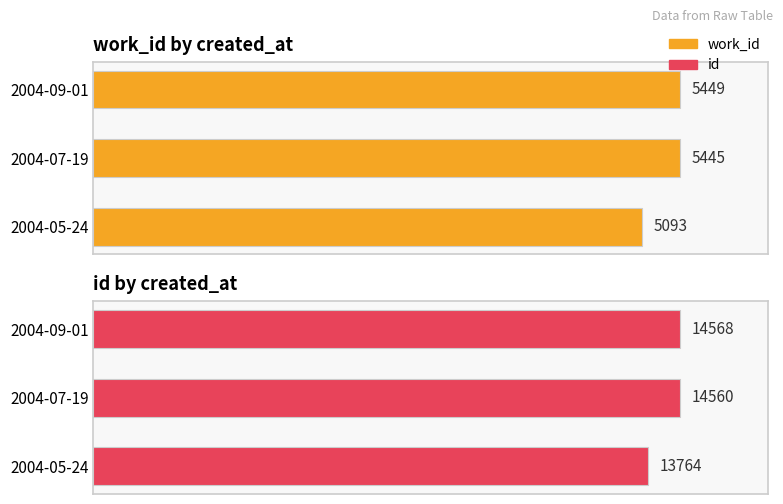

How many categories are shown in the chart?

3